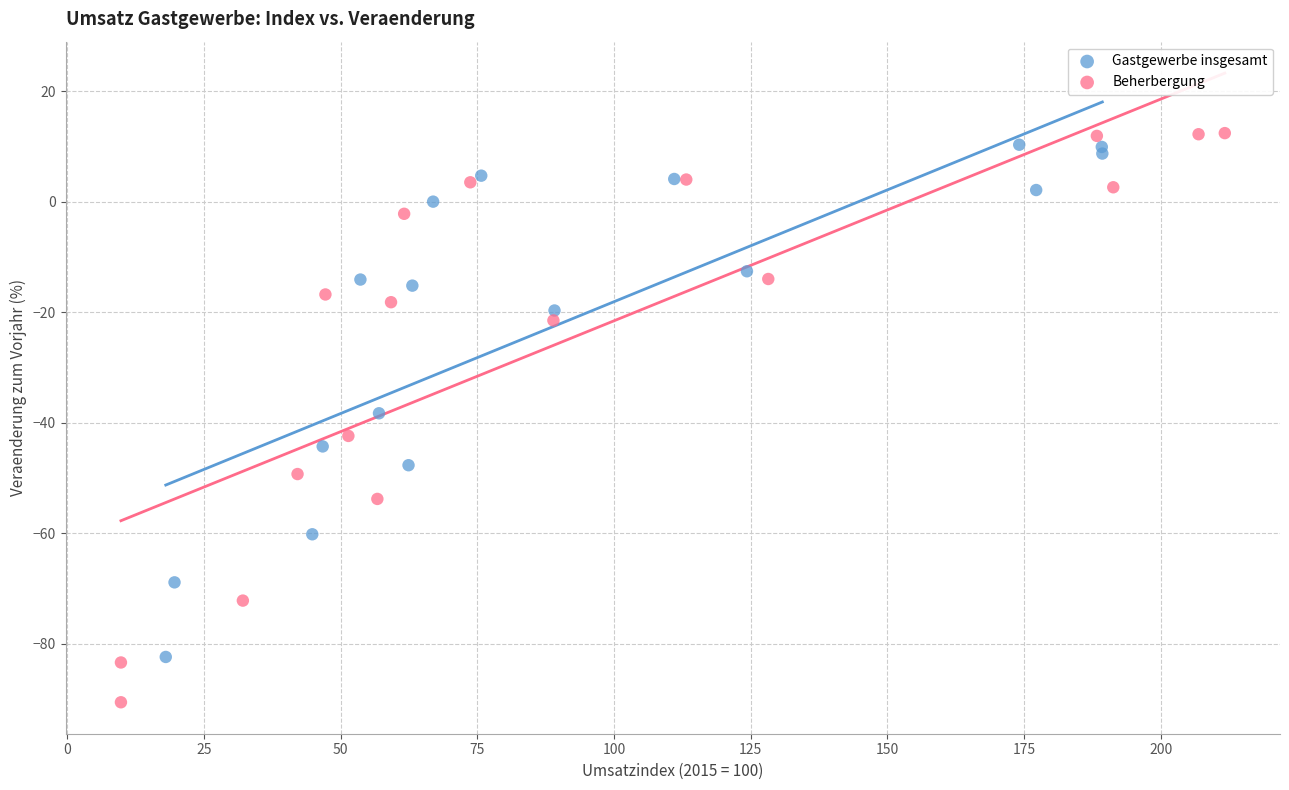

Which series has the largest Y range (max minus min)?

Beherbergung